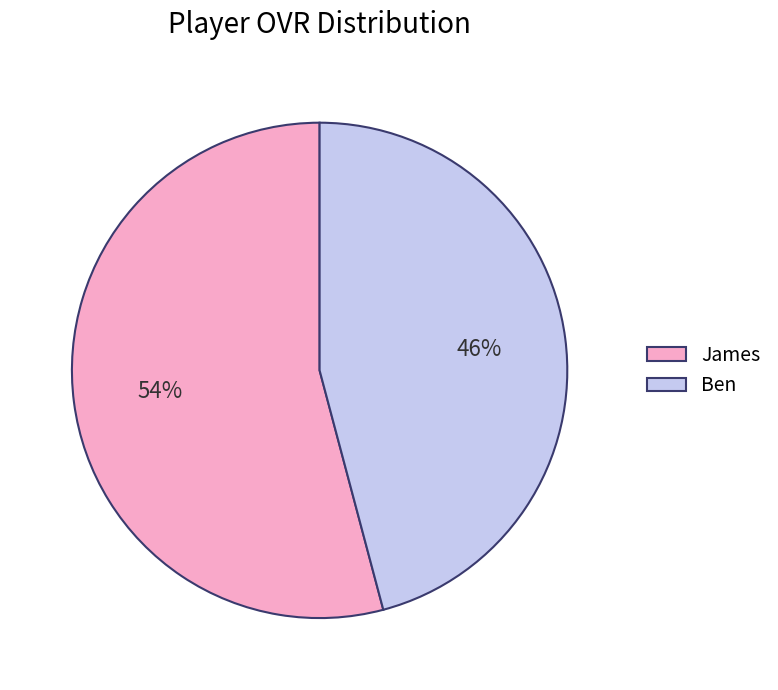

To the nearest percent, what is the average slice percentage?

50%